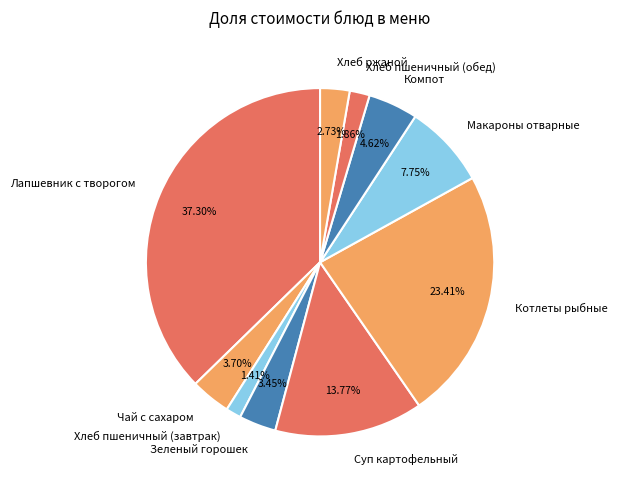

Approximately how many times larger is the value at Хлеб ржаной compared to Макароны отварные?

0.4